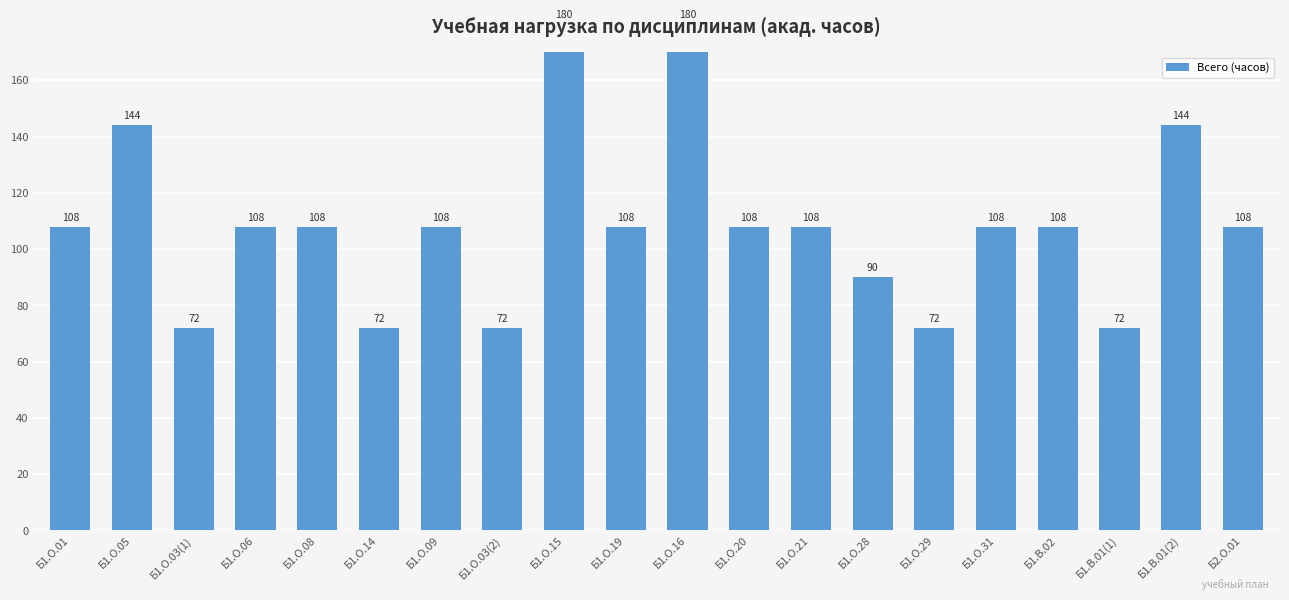

Reading right to left, extract all data points from this chart.

Б2.О.01=108	Б1.В.01(2)=144	Б1.В.01(1)=72	Б1.В.02=108	Б1.О.31=108	Б1.О.29=72	Б1.О.28=90	Б1.О.21=108	Б1.О.20=108	Б1.О.16=180	Б1.О.19=108	Б1.О.15=180	Б1.О.03(2)=72	Б1.О.09=108	Б1.О.14=72	Б1.О.08=108	Б1.О.06=108	Б1.О.03(1)=72	Б1.О.05=144	Б1.О.01=108